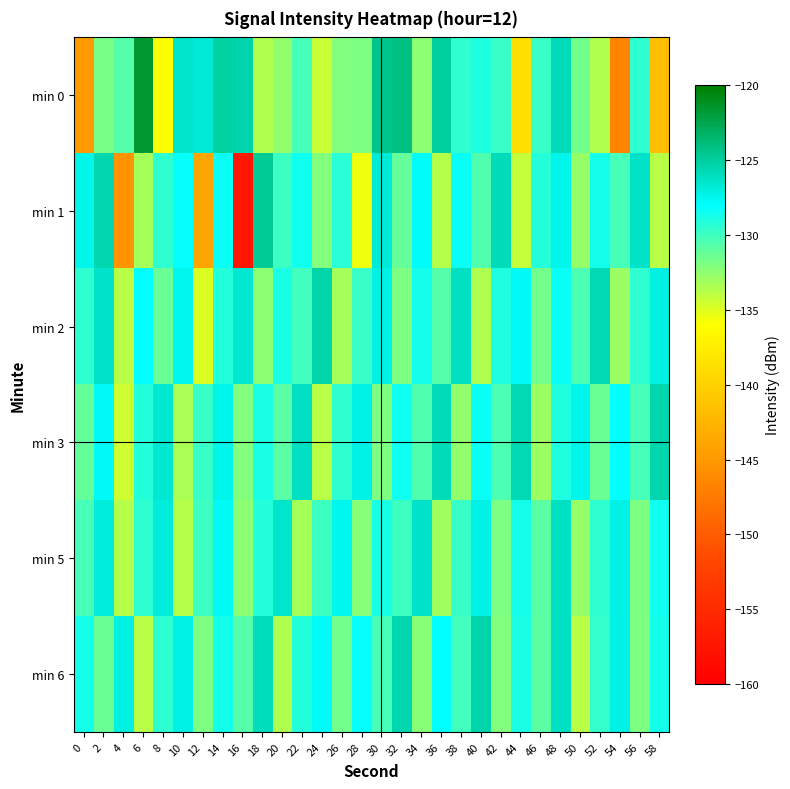

Reading left to right, list all the values displayed in this chart.

min 0: 0=-144.9	2=-131.7	4=-130.8	6=-121.6	8=-136.0	10=-126.5	12=-126.7	14=-125.2	16=-125.4	18=-133.5	20=-132.6	22=-130.3	24=-134.3	26=-132.1	28=-132.0	30=-124.4	32=-124.2	34=-132.4	36=-125.0	38=-129.5	40=-129.0	42=-129.7	44=-138.7	46=-129.8	48=-125.8	50=-131.7	52=-133.5	54=-146.7	56=-129.4	58=-141.6
min 1: 0=-127.4	2=-125.5	4=-145.5	6=-133.2	8=-129.5	10=-128.1	12=-143.9	14=-128.4	16=-157.2	18=-124.7	20=-130.0	22=-128.5	24=-132.1	26=-129.3	28=-135.6	30=-126.8	32=-131.2	34=-127.9	36=-133.7	38=-128.4	40=-130.6	42=-125.9	44=-134.2	46=-129.1	48=-127.5	50=-132.8	52=-128.7	54=-130.3	56=-126.4	58=-133.9
min 2: 0=-129.5	2=-126.3	4=-133.8	6=-128.1	8=-131.4	10=-127.6	12=-134.9	14=-129.2	16=-126.7	18=-132.5	20=-128.9	22=-130.1	24=-125.4	26=-133.2	28=-129.8	30=-127.3	32=-132.0	34=-128.6	36=-130.7	38=-126.1	40=-133.5	42=-129.0	44=-127.8	46=-131.6	48=-128.3	50=-130.4	52=-125.7	54=-132.9	56=-129.4	58=-127.1
min 3: 0=-131.2	2=-127.8	4=-134.5	6=-129.1	8=-126.6	10=-133.3	12=-129.7	14=-127.4	16=-132.1	18=-128.8	20=-130.9	22=-126.2	24=-133.8	26=-129.5	28=-127.2	30=-131.9	32=-128.5	34=-130.6	36=-125.8	38=-132.6	40=-128.3	42=-130.4	44=-125.7	46=-132.9	48=-129.0	50=-127.5	52=-131.4	54=-128.1	56=-130.2	58=-125.5
min 5: 0=-130.3	2=-127.0	4=-133.7	6=-129.4	8=-126.9	10=-133.6	12=-130.0	14=-127.7	16=-132.4	18=-129.1	20=-126.5	22=-133.2	24=-129.9	26=-127.6	28=-132.3	30=-128.9	32=-130.0	34=-126.4	36=-133.1	38=-129.8	40=-127.3	42=-132.0	44=-128.7	46=-130.8	48=-126.1	50=-132.8	52=-129.5	54=-127.2	56=-131.9	58=-128.5
min 6: 0=-128.7	2=-131.4	4=-127.1	6=-133.8	8=-129.5	10=-127.2	12=-131.9	14=-128.6	16=-130.7	18=-126.0	20=-133.5	22=-129.2	24=-127.9	26=-131.6	28=-128.2	30=-130.3	32=-125.6	34=-132.3	36=-128.0	38=-130.1	40=-125.4	42=-132.1	44=-128.8	46=-130.9	48=-126.2	50=-133.9	52=-129.6	54=-127.3	56=-132.0	58=-128.7